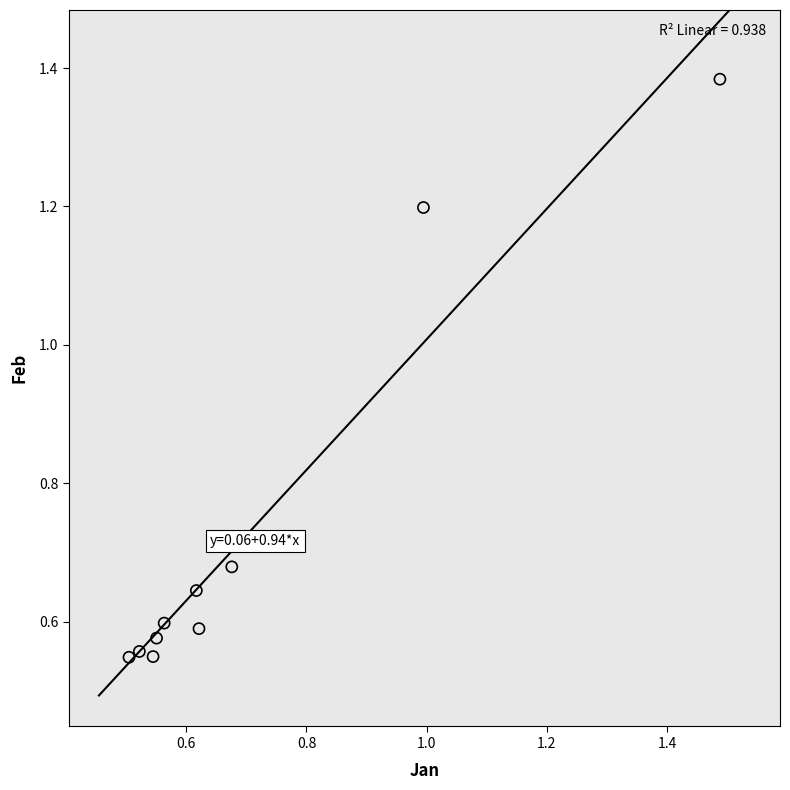

What is the range of X values (max minus min)?

1.0